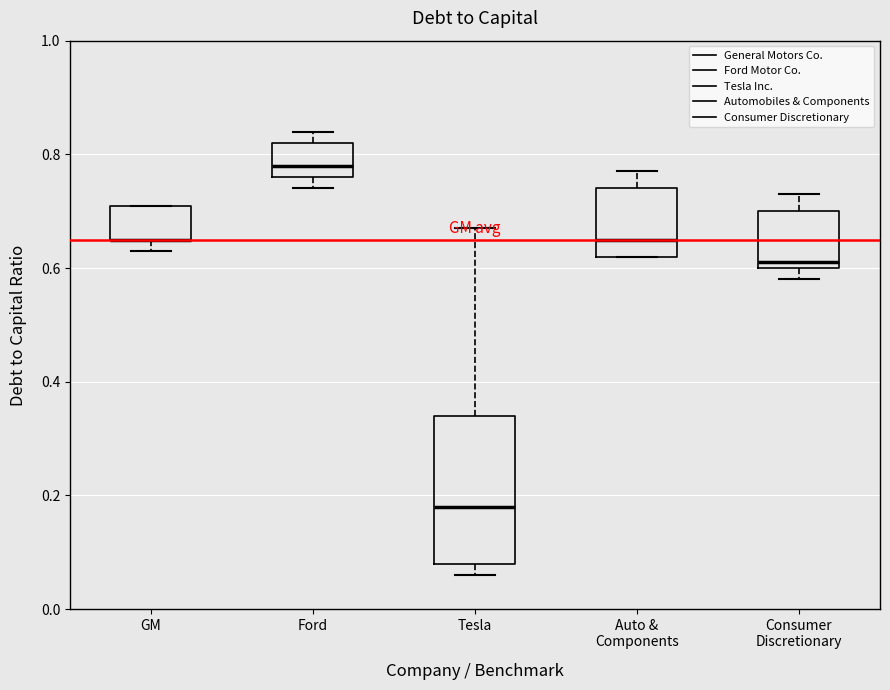

Where does the upper whisker of the box for Auto & Components end on the y-axis? The values are not printed on the chart, so give them approximately, as read against the axis.

0.78